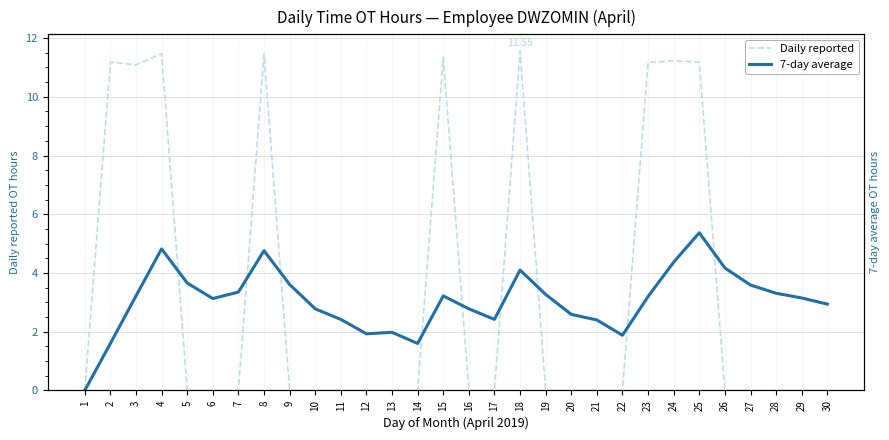

Reading right to left, what are all the values shown in this chart?

Daily reported: 30=0.0	29=0.0	28=0.0	27=0.0	26=0.0	25=11.2	24=11.2	23=11.2	22=0.0	21=0.0	20=0.0	19=0.0	18=11.6	17=0.0	16=0.0	15=11.3	14=0.0	13=0.0	12=0.0	11=0.0	10=0.0	9=0.0	8=11.5	7=0.0	6=0.0	5=0.0	4=11.5	3=11.1	2=11.2	1=0.0
7-day average: 30=2.9	29=3.1	28=3.3	27=3.6	26=4.2	25=5.4	24=4.4	23=3.2	22=1.9	21=2.4	20=2.6	19=3.3	18=4.1	17=2.4	16=2.8	15=3.2	14=1.6	13=2.0	12=1.9	11=2.4	10=2.8	9=3.6	8=4.8	7=3.4	6=3.1	5=3.7	4=4.8	3=3.2	2=1.6	1=0.0